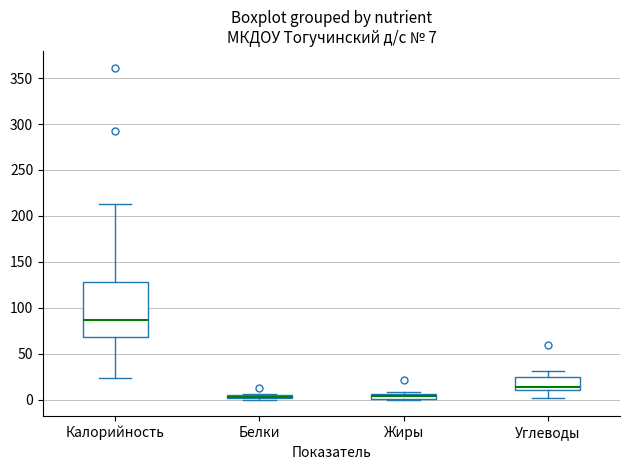

Which box is the tallest, from its lower edge to its upper edge?

Калорийность